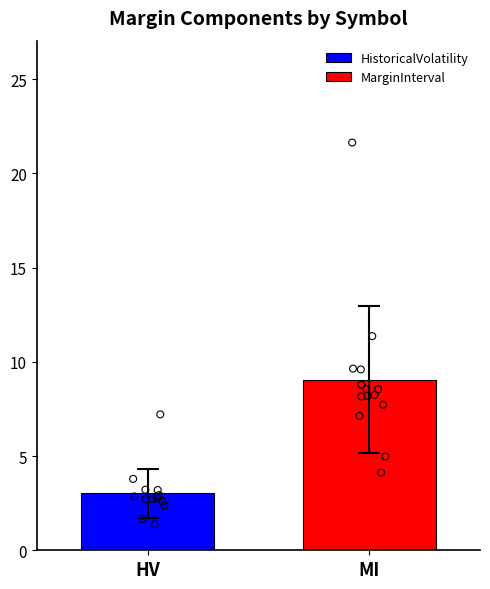

Which series has the widest spread of Y values?

MarginInterval